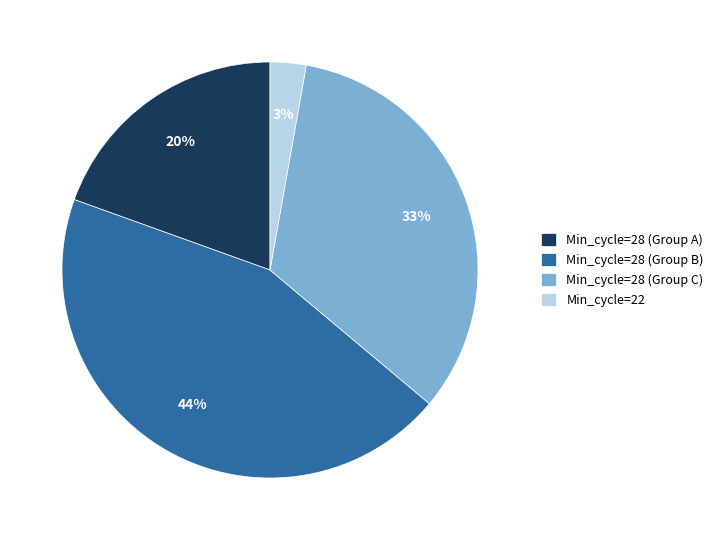

Which has a higher value, Min_cycle=28 (Group B) or Min_cycle=22?

Min_cycle=28 (Group B)